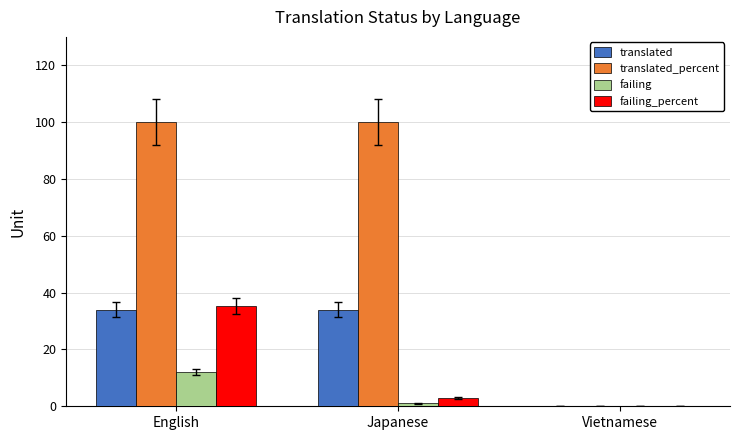

What is the sum of the failing values at Vietnamese and Japanese?

1.0